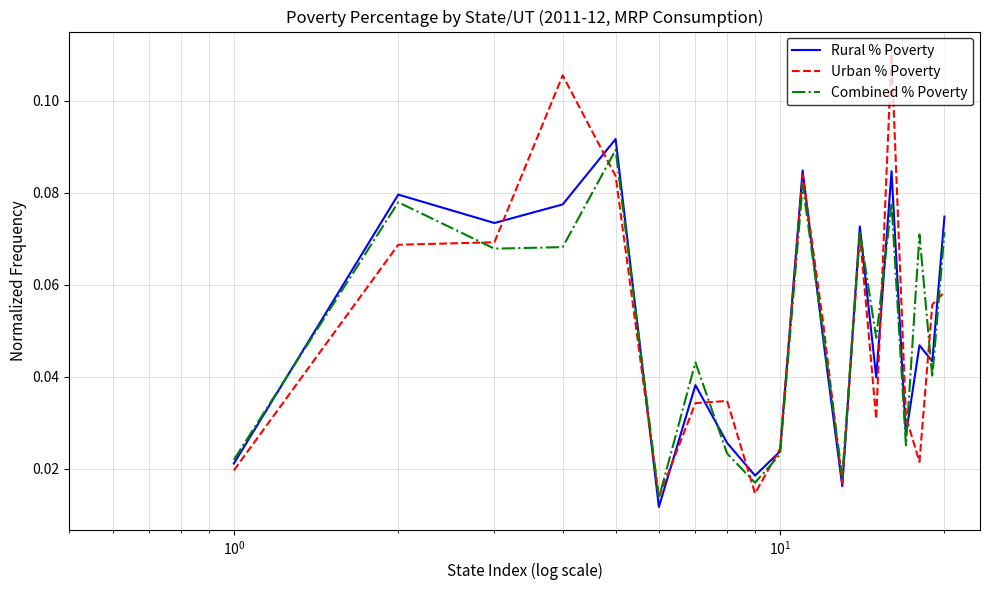

How many Rural % Poverty values are between 0 and 1?

20